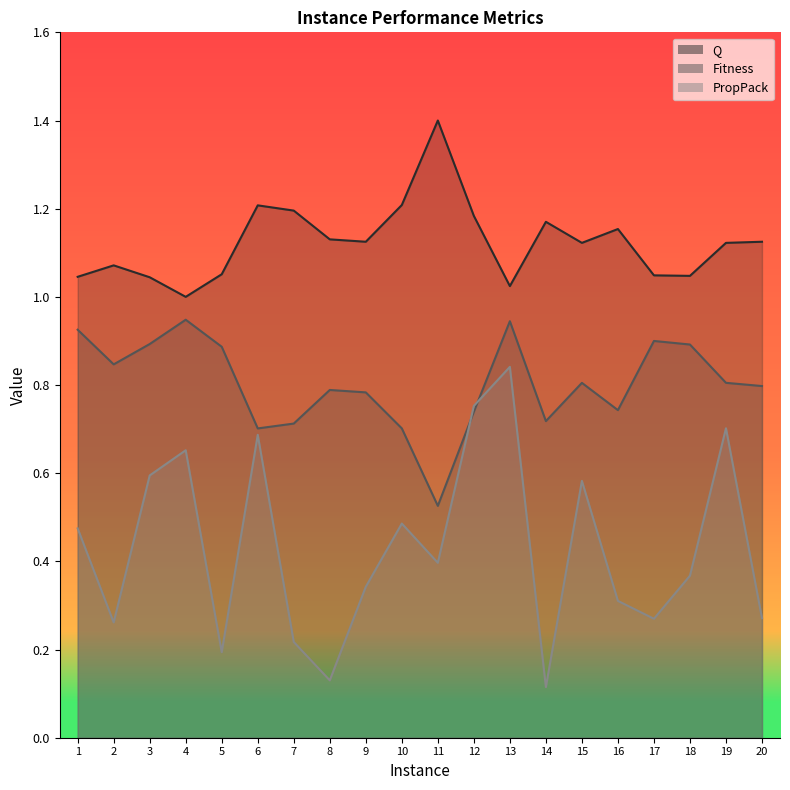

Which category has the highest value in the PropPack series?

13